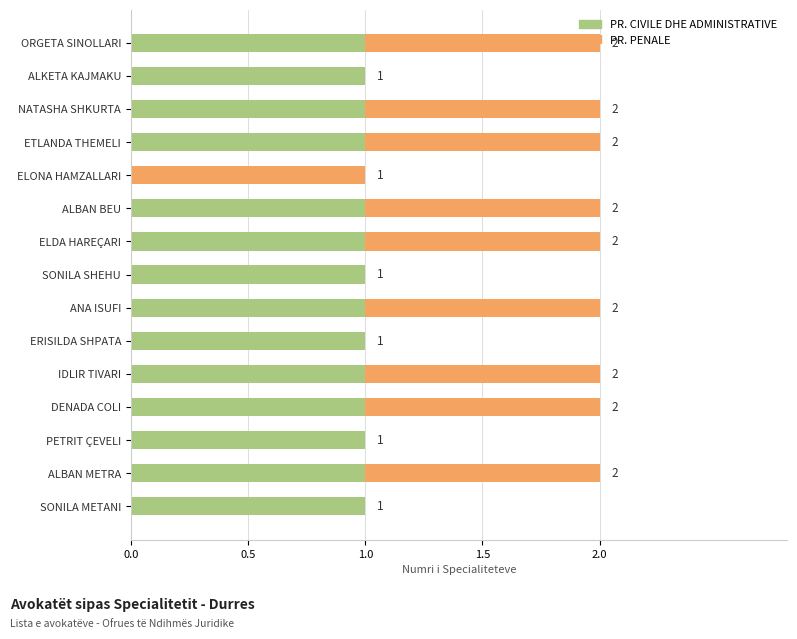

List the series in order of their peak value, highest first.

PR. CIVILE DHE ADMINISTRATIVE, PR. PENALE